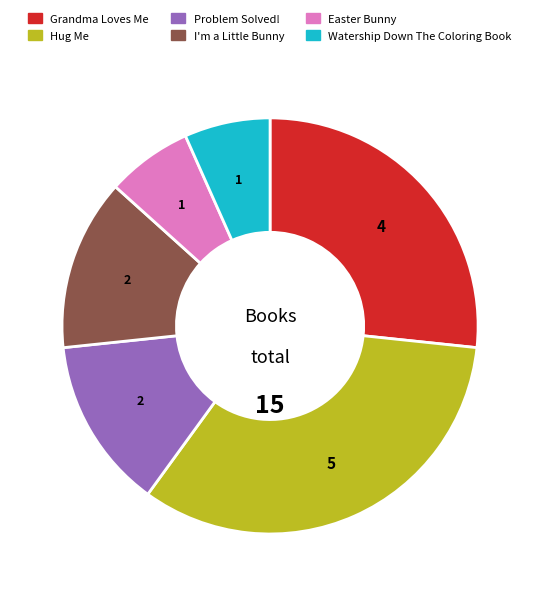

Combined, do Hug Me and I'm a Little Bunny account for over 50%?

No